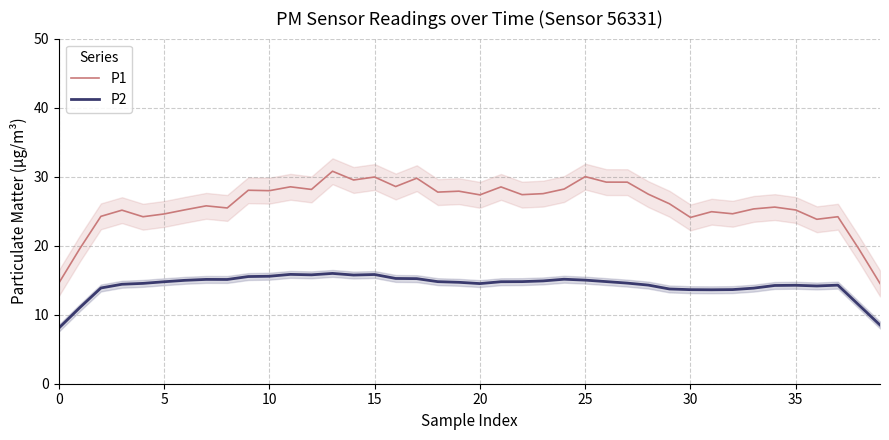

At which label does P1 first exceed 27?

9